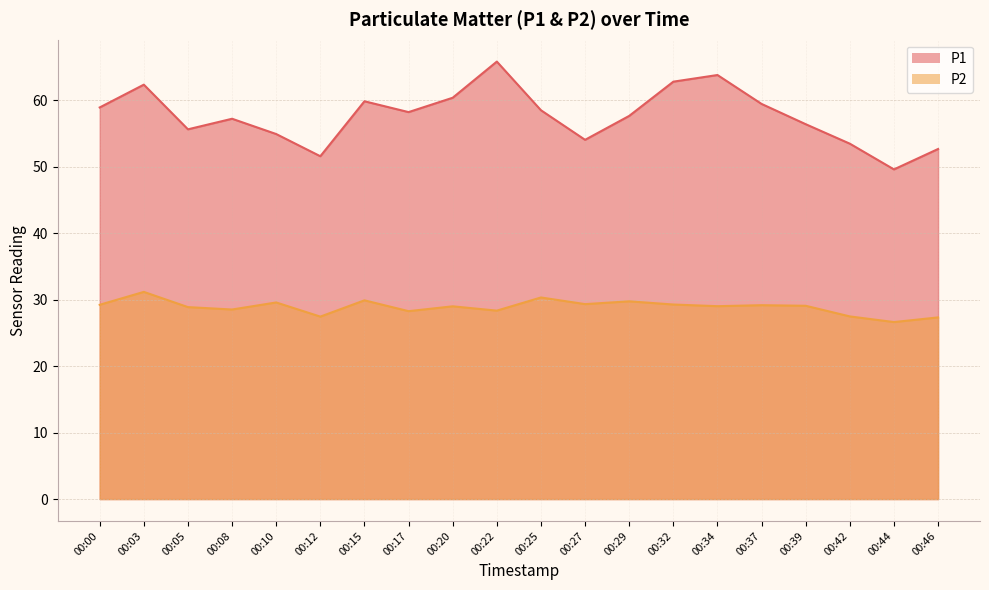

What is the minimum value shown in the chart?

26.6